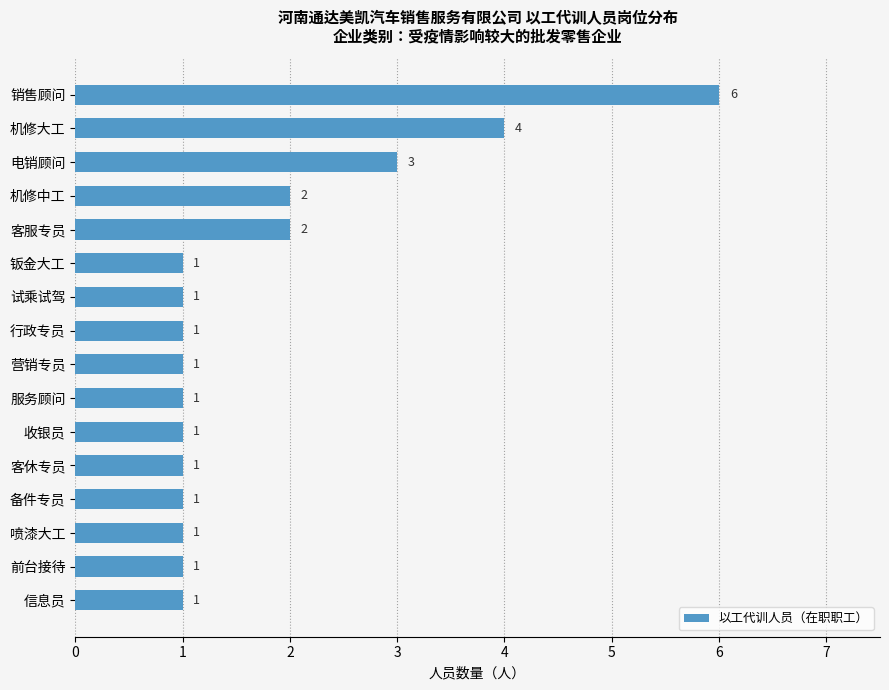

What is the label of the 7th bar from the top?

试乘试驾